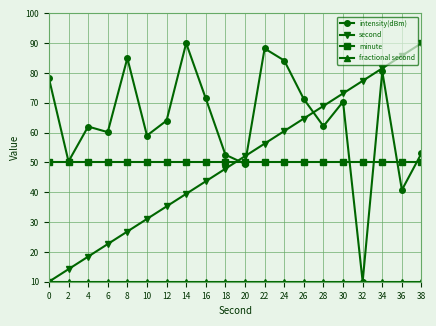

Which series ends up on top after the final intersection of second and minute?

second